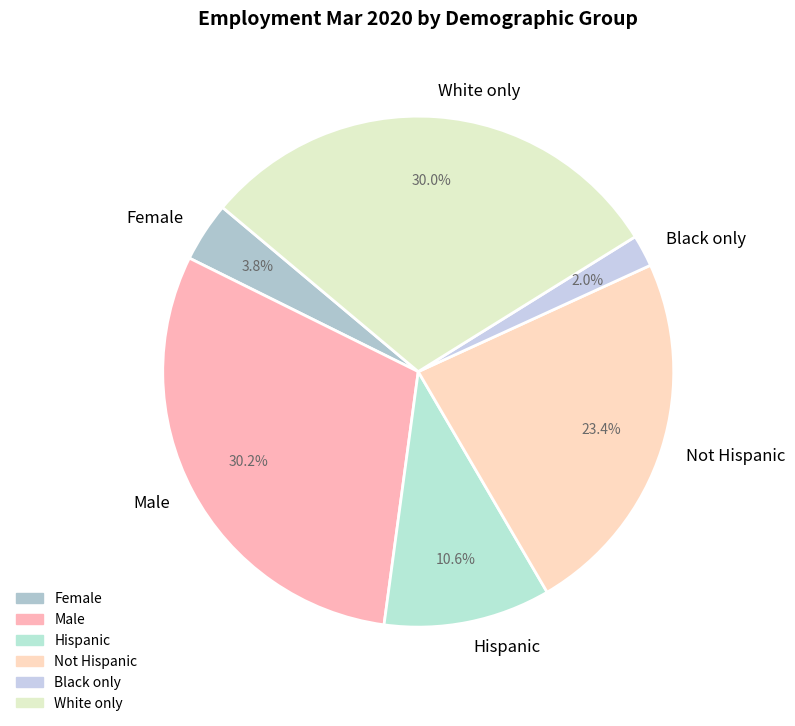

To the nearest percent, what percentage of the pie is White only?

30%